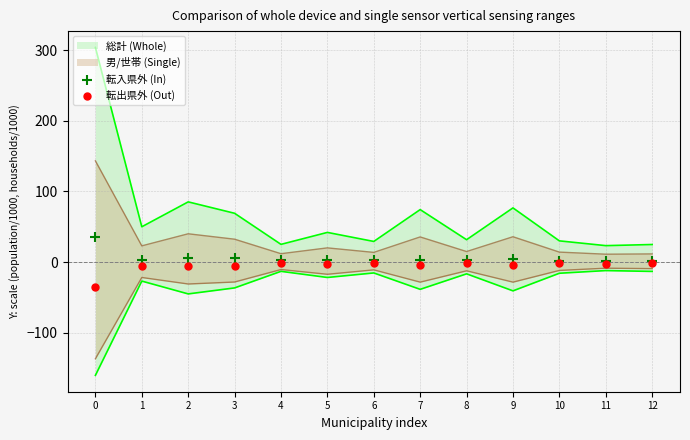

What is the total value across all series at 4?

0.5